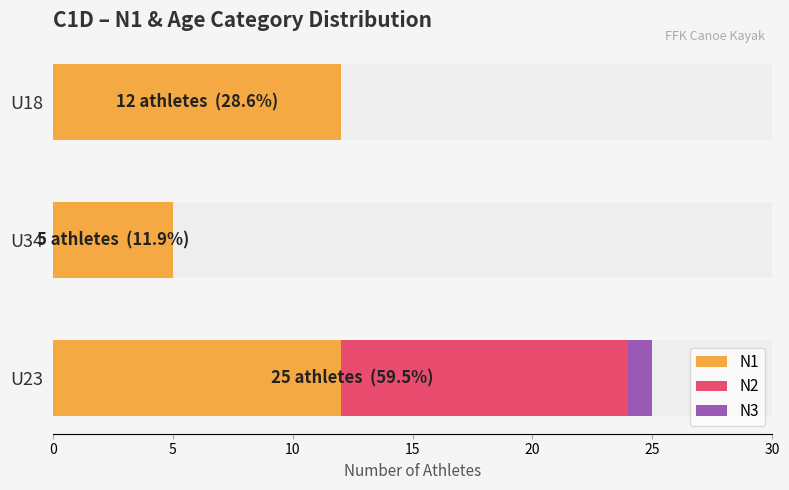

Which series changed the most between U23 and U18?

N2